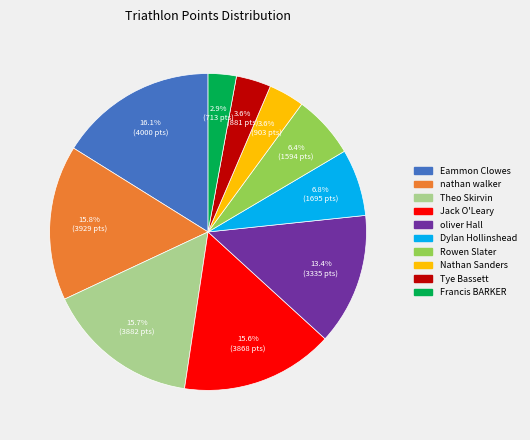

What percentage is the Francis BARKER slice, to the nearest percent?

3%